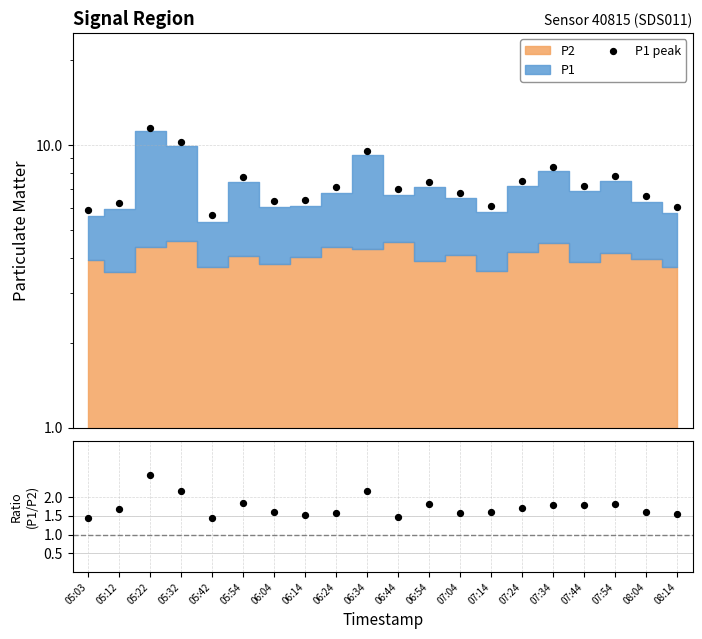

Which series has the largest Y range (max minus min)?

P1 peak